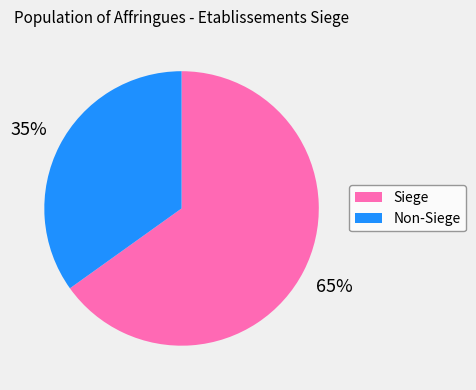

To the nearest percent, what is the average slice percentage?

50%